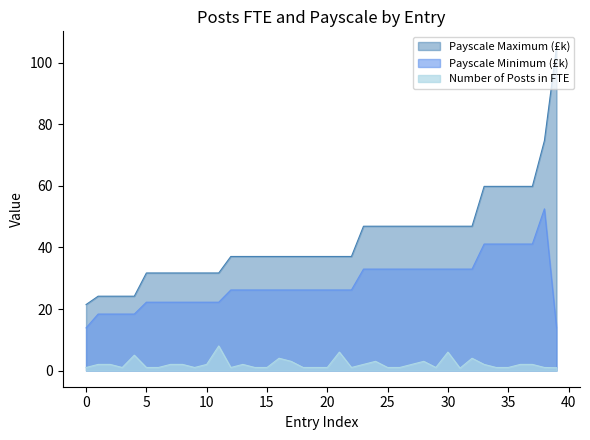

Which series has the largest total across all categories?

Payscale Maximum (£k)